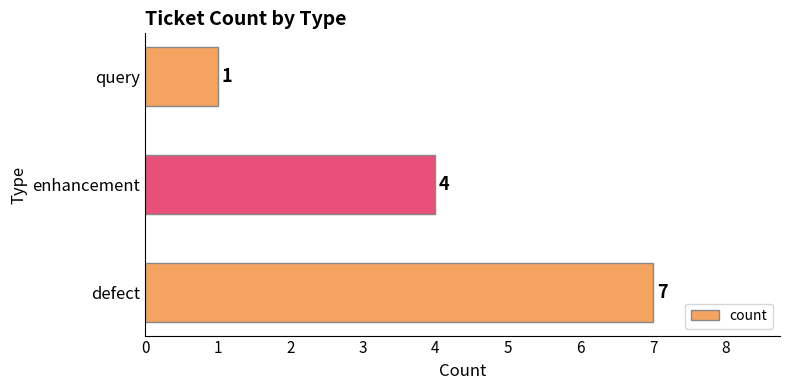

Reading bottom to top, transcribe all the data shown in this chart.

defect=7	enhancement=4	query=1